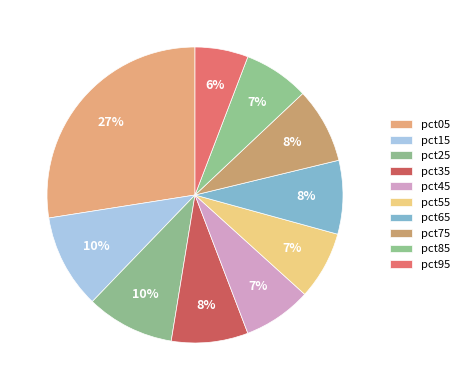

How many slices are in this pie chart?

10